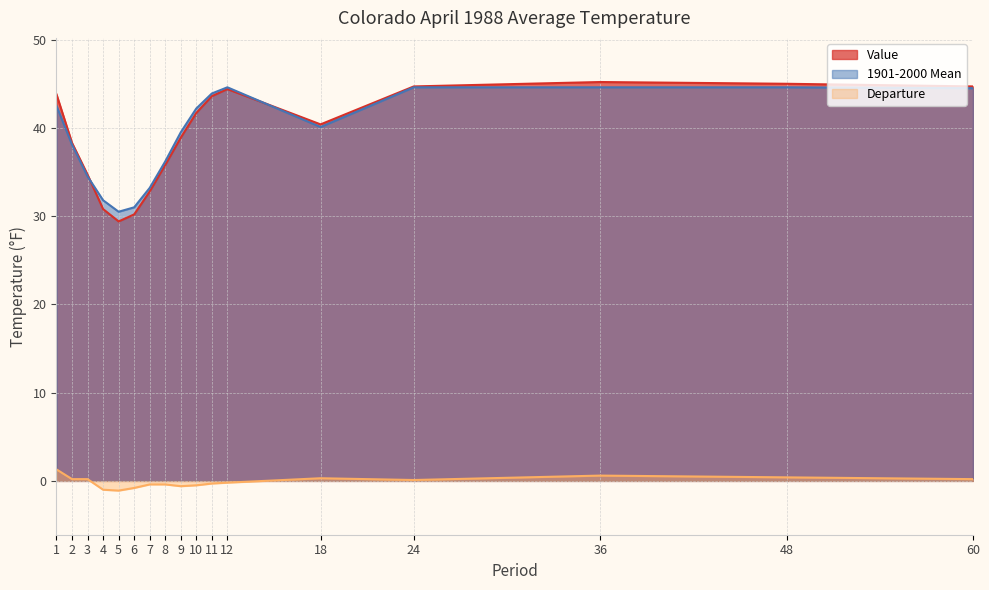

How many interior local valleys does the Value series have?

2